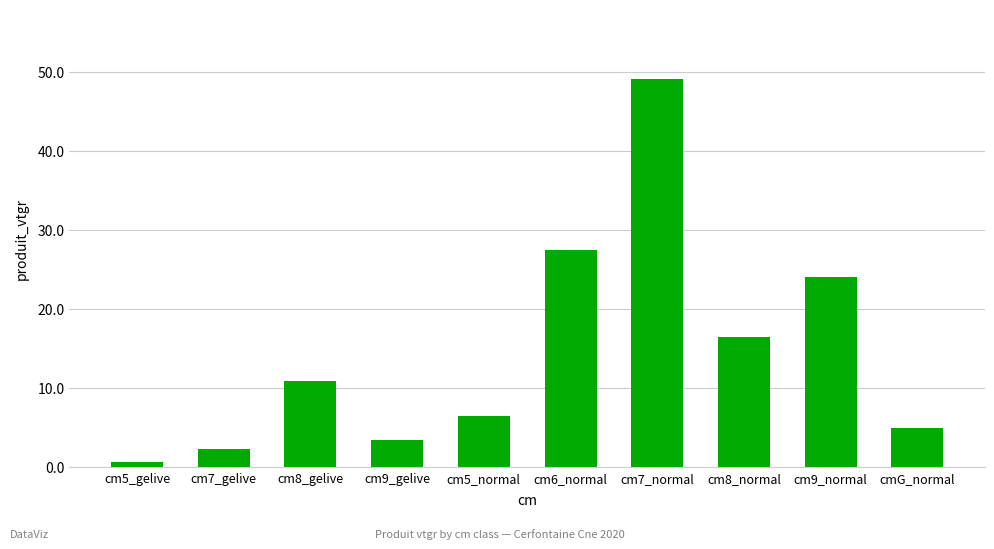

Which has a higher value, cm5_gelive or cm5_normal?

cm5_normal